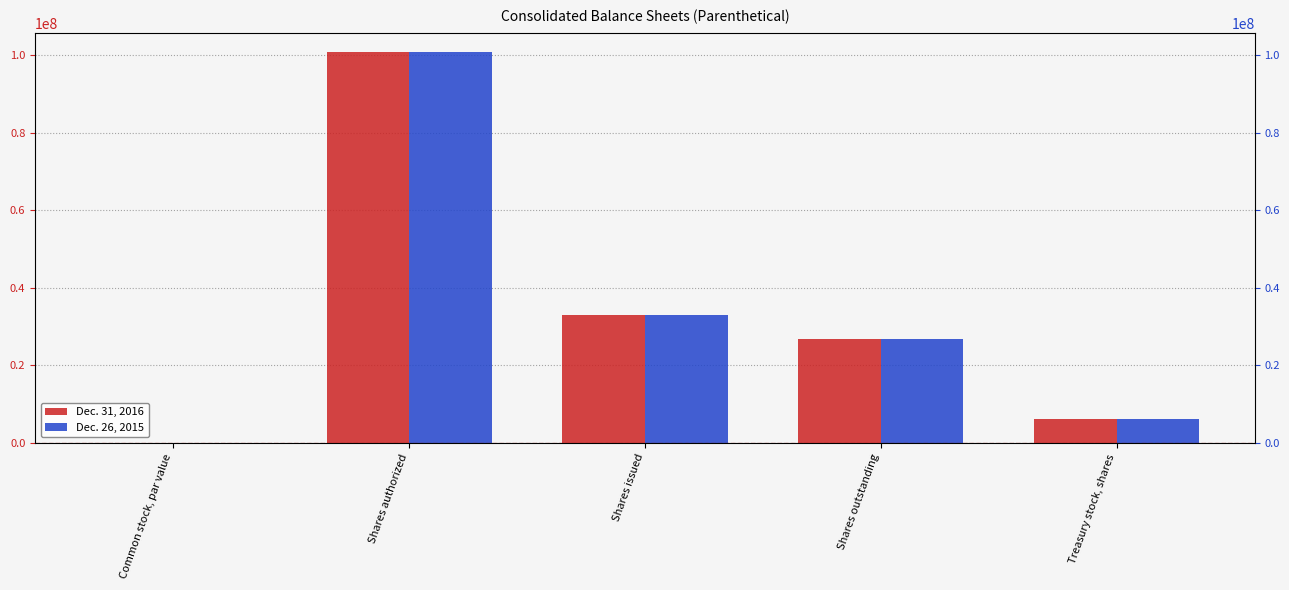

Read the Dec. 26, 2015 value at Shares outstanding, to the nearest 50.

26898450